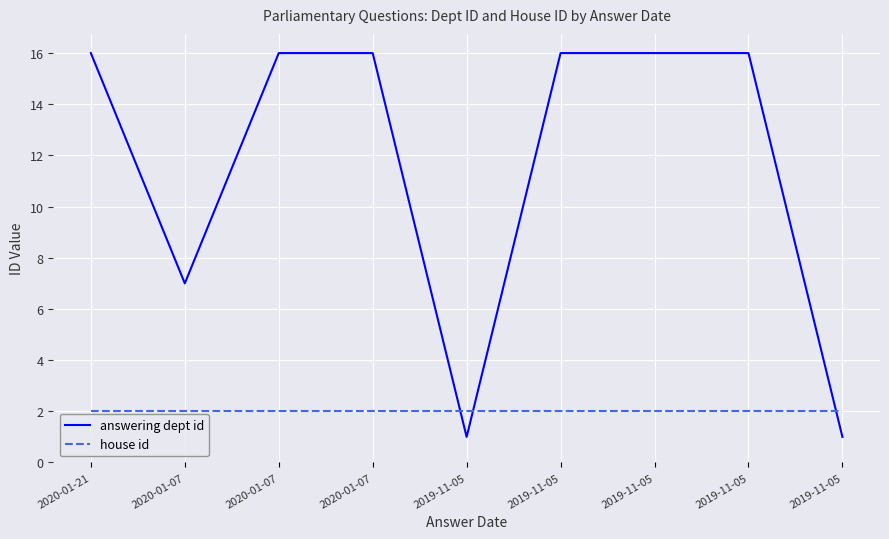

At which category does answering dept id reach its first local valley?

2020-01-07